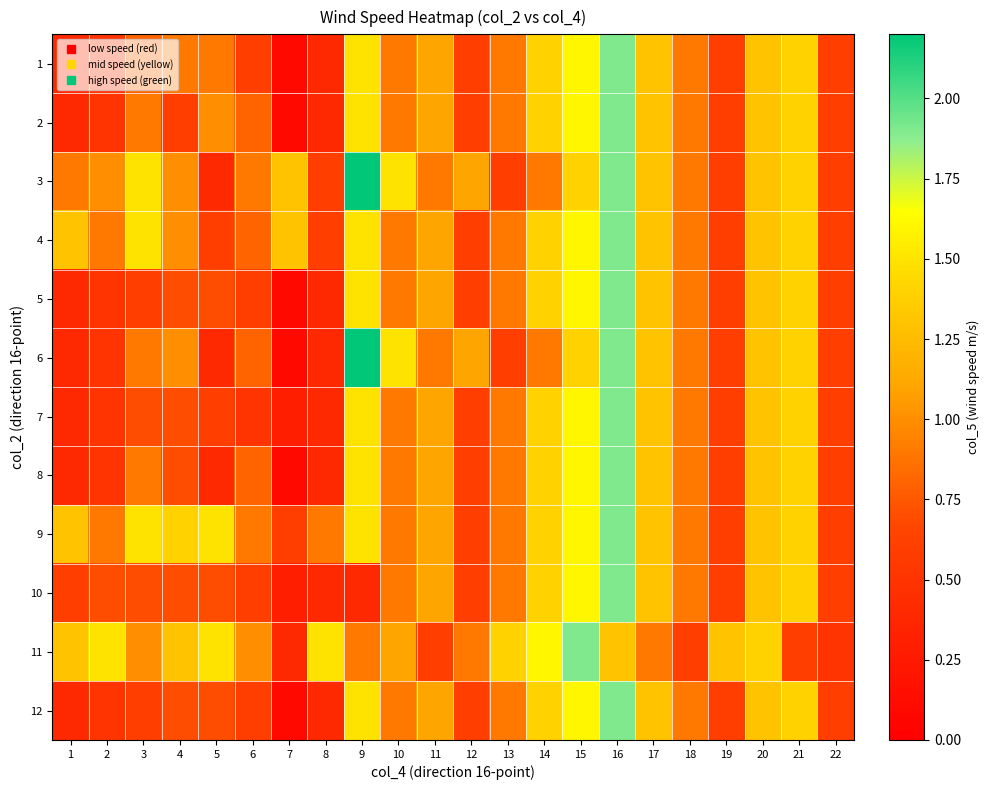

At how many categories does at least one series exceed 1?

19